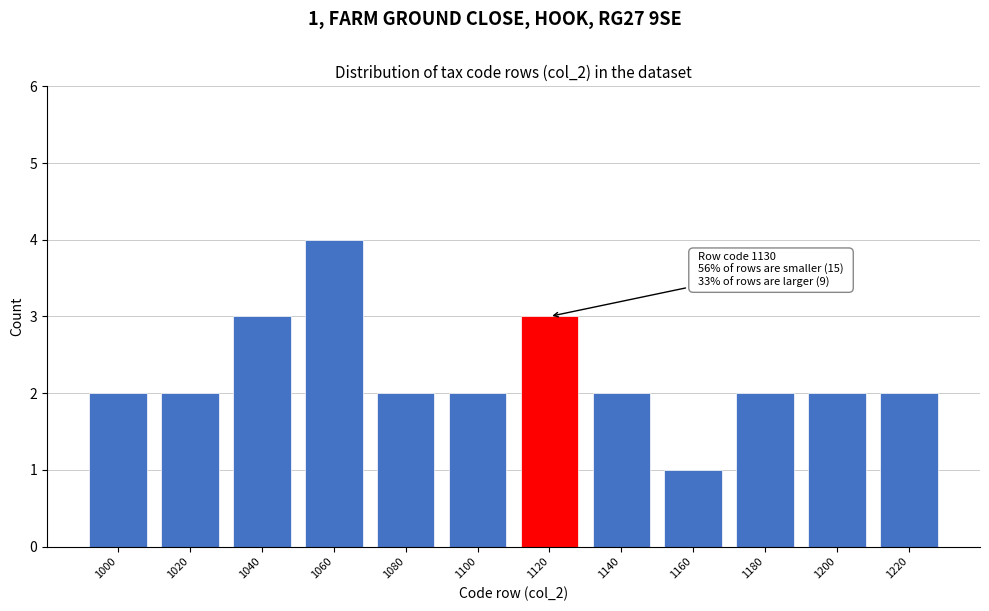

Reading right to left, transcribe all the data shown in this chart.

2	2	2	1	2	3	2	2	4	3	2	2